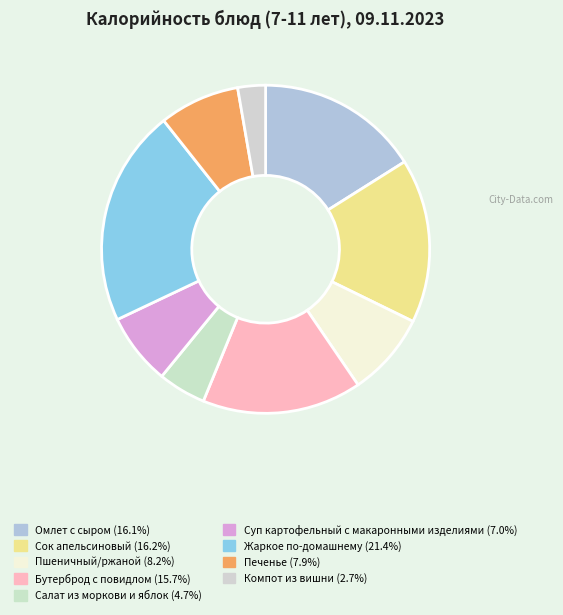

How many segments does this pie chart have?

9